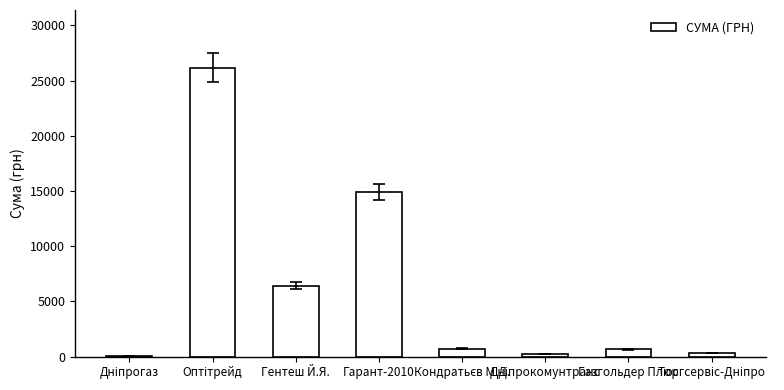

How many data points does each series have?

8